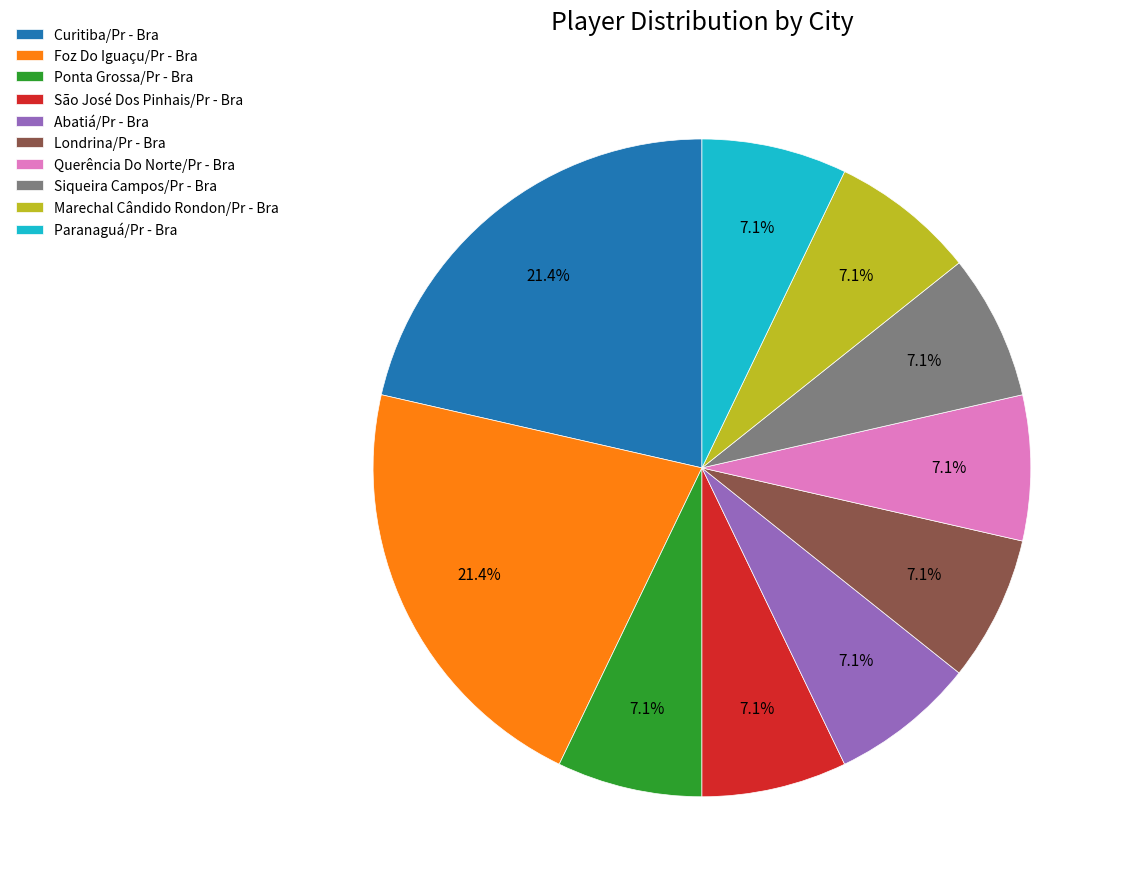

The Ponta Grossa/Pr - Bra slice represents 7% of the pie. True or false?

True